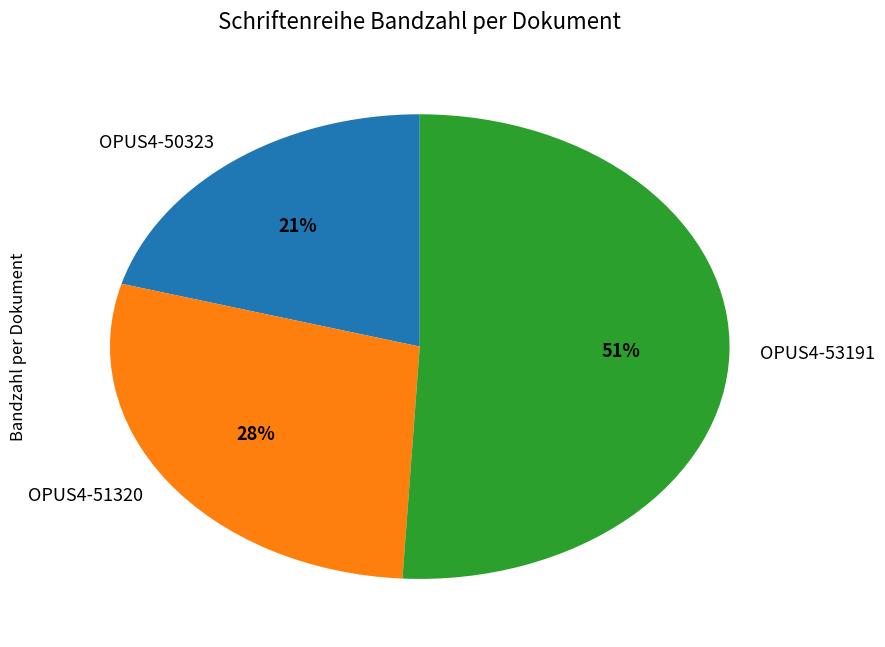

To the nearest percent, what percentage of the pie is OPUS4-53191?

51%